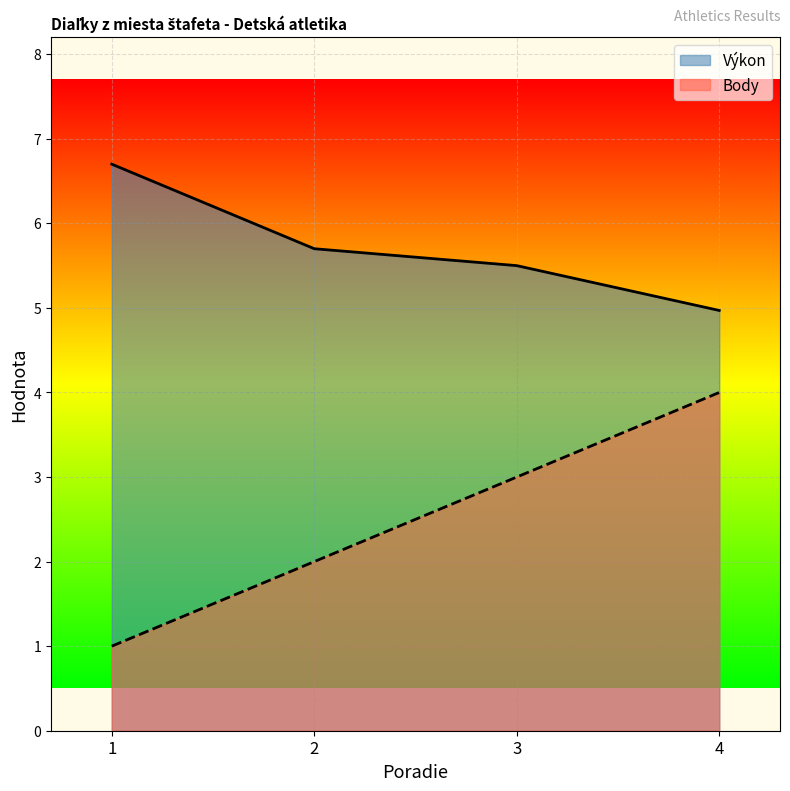

At which label does Výkon first exceed 5?

1